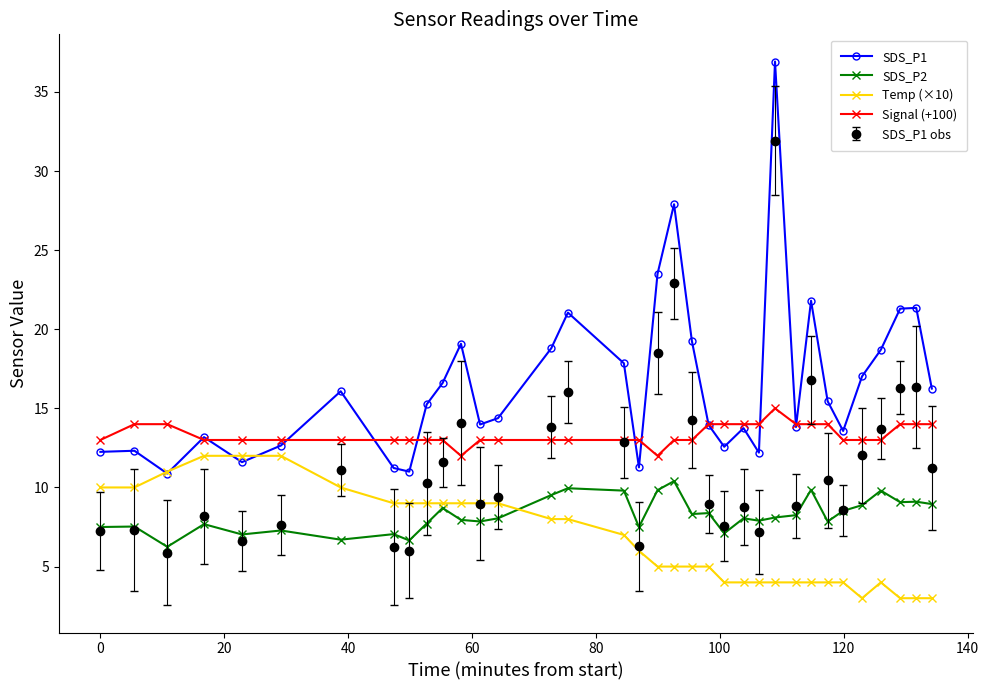

How many values in the SDS_P1 obs series exceed 10?

18